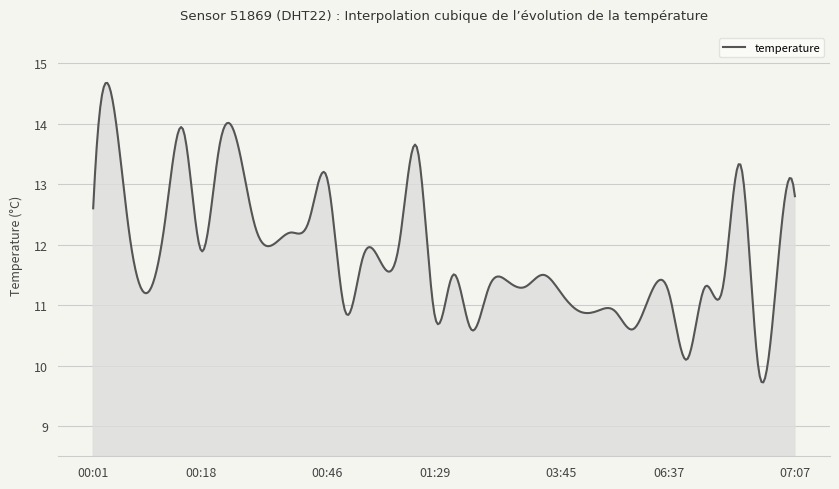

What is the difference between the maximum and minimum values?

5.0